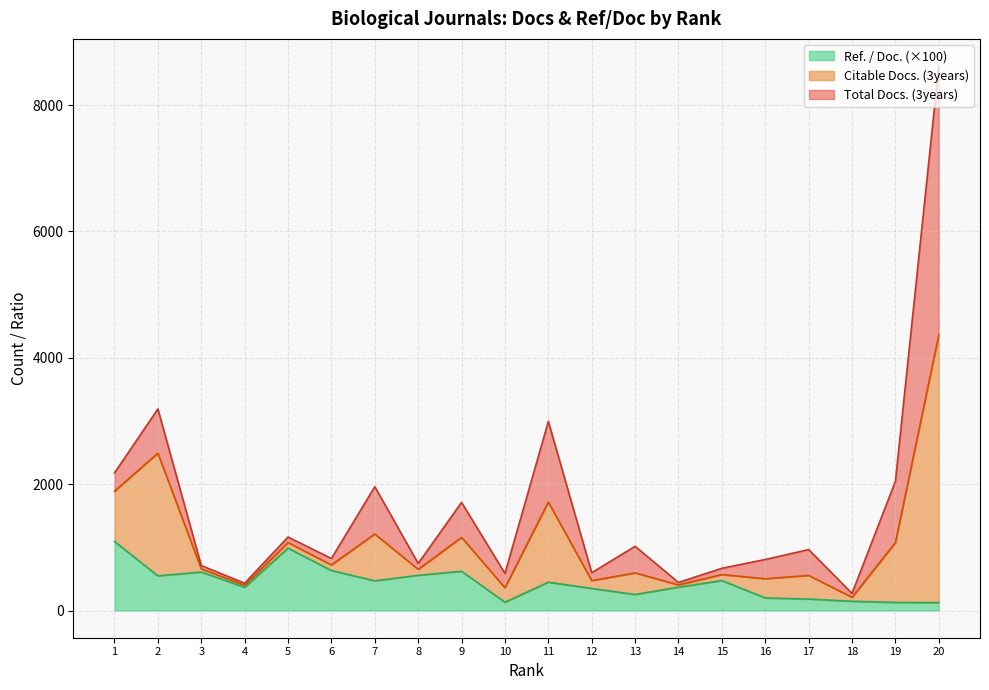

Which label corresponds to the smallest value in the chart?

20